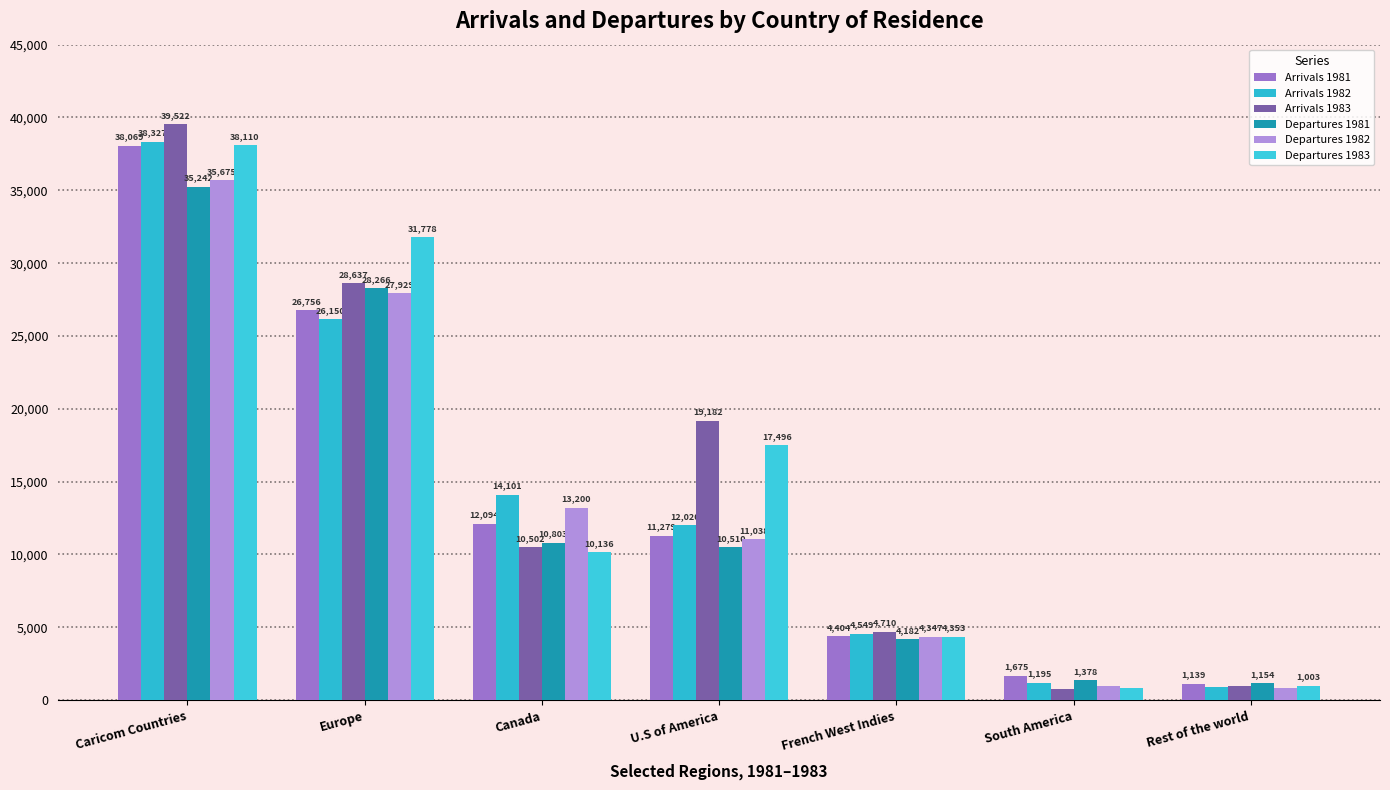

Rank the series at Canada from lowest to highest value.

Departures 1983, Arrivals 1983, Departures 1981, Arrivals 1981, Departures 1982, Arrivals 1982